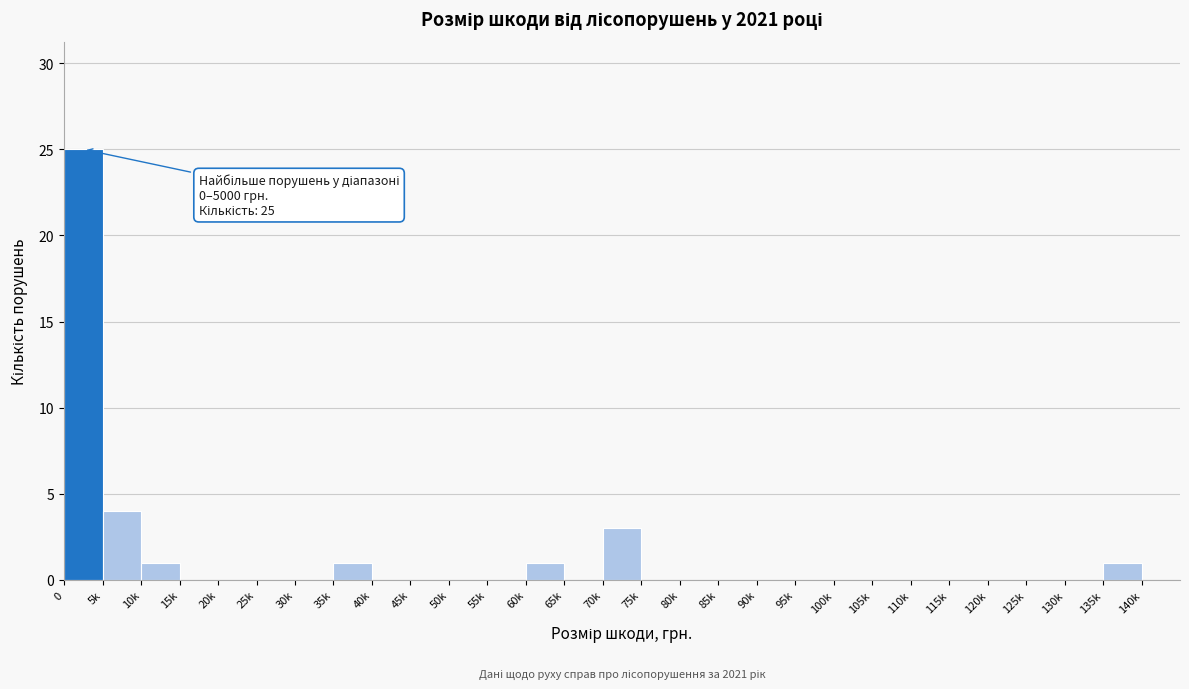

Reading left to right, what are all the values shown in this chart?

0=25	5k=4	10k=1	15k=0	20k=0	25k=0	30k=0	35k=1	40k=0	45k=0	50k=0	55k=0	60k=1	65k=0	70k=3	75k=0	80k=0	85k=0	90k=0	95k=0	100k=0	105k=0	110k=0	115k=0	120k=0	125k=0	130k=0	135k=1	140k=0